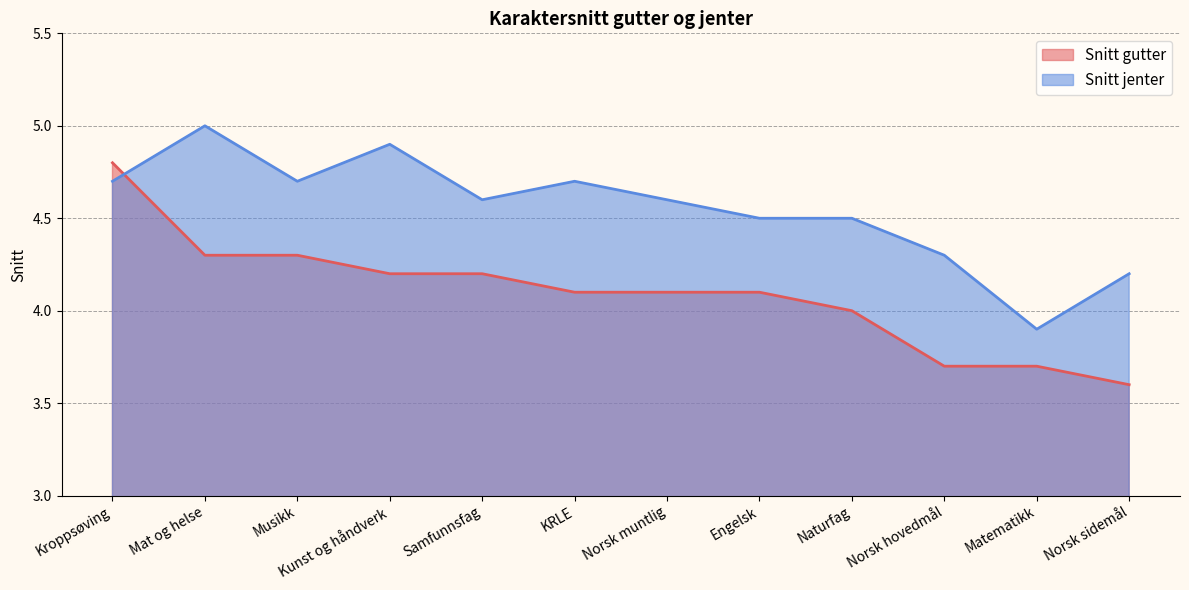

How many interior local valleys does the Snitt jenter series have?

3